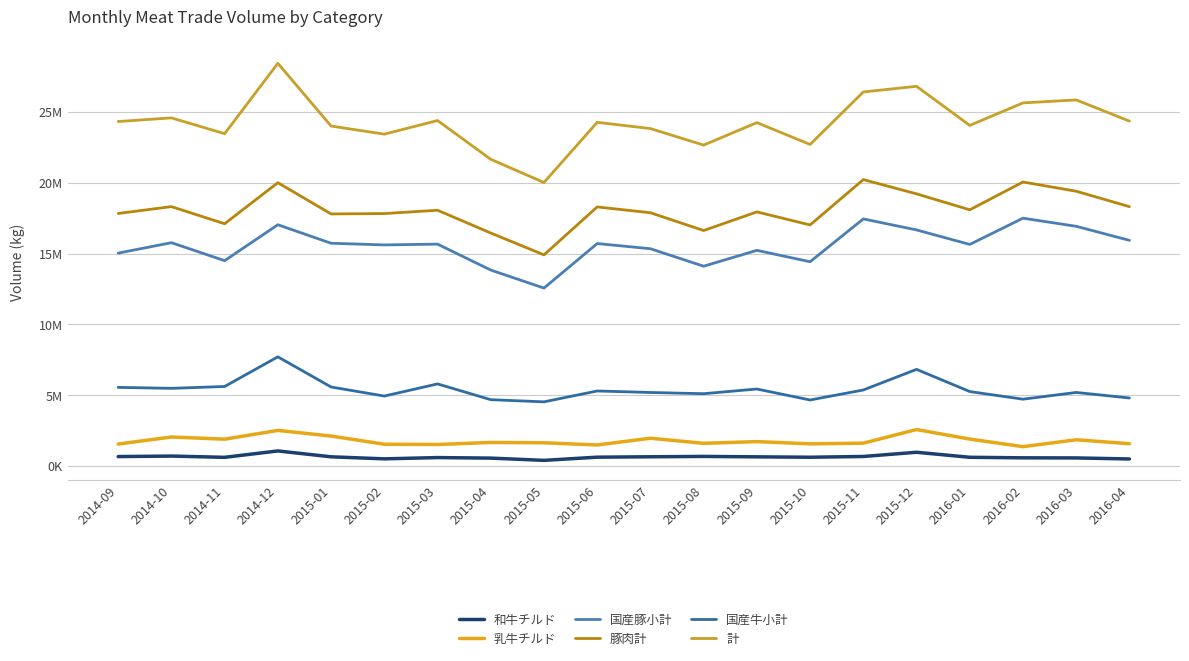

At how many categories does at least one series exceed 5528488?

20